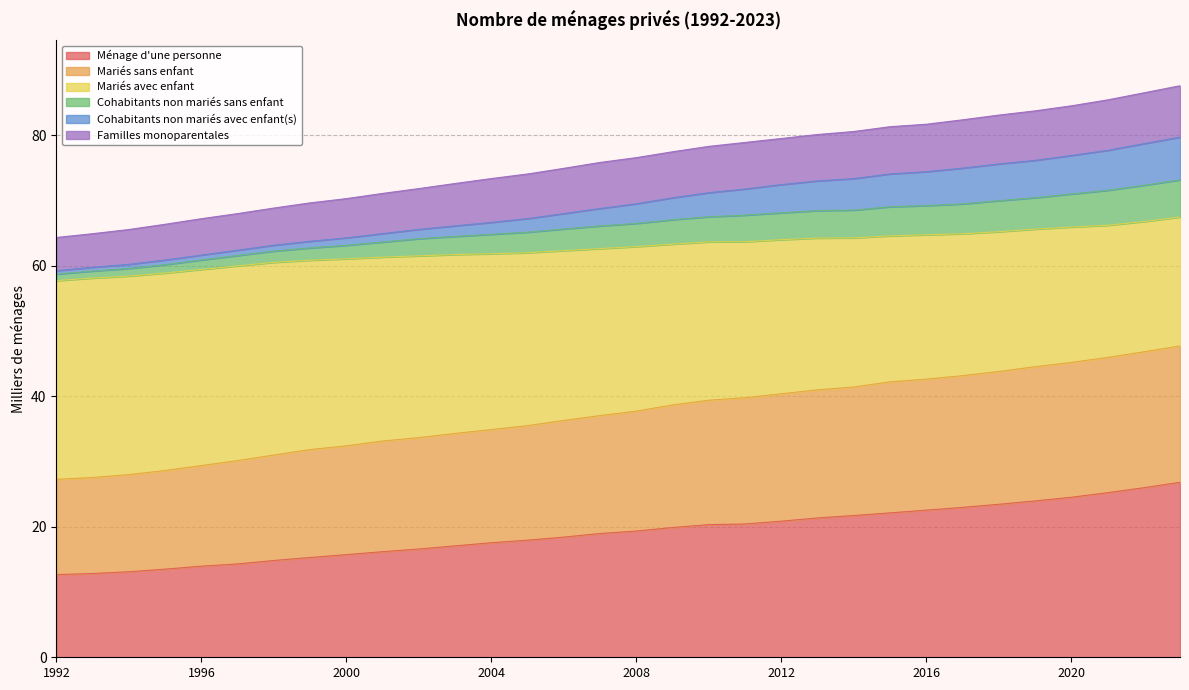

What is the lowest value of the Ménage d'une personne series?

12.7